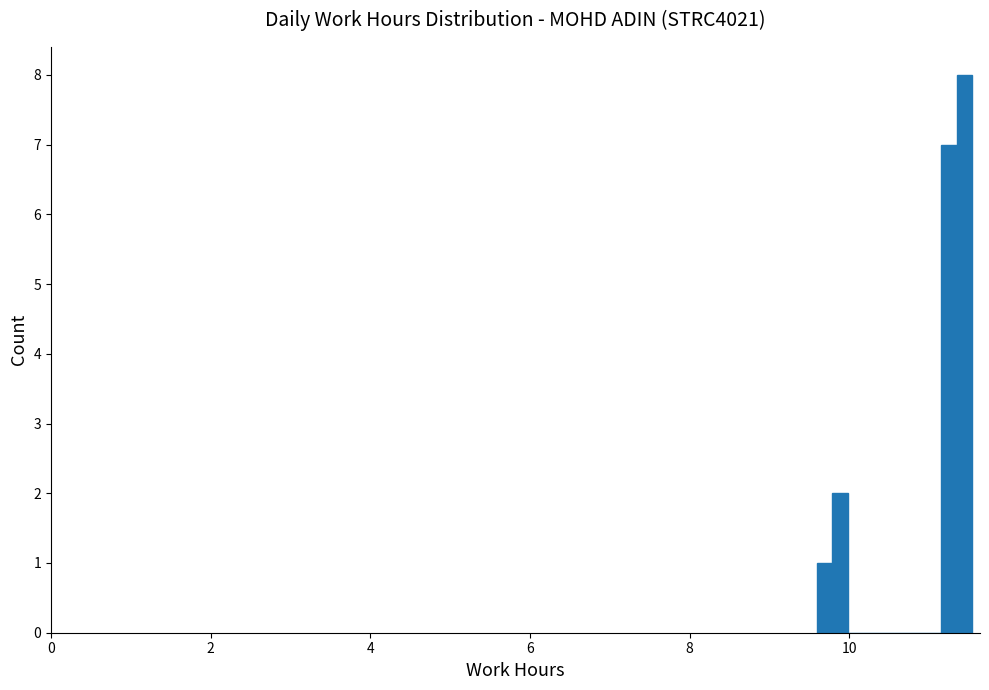

Around what value on the x-axis is the tallest bar? Give the approximate position of its centre, as read against the axis.

11.4